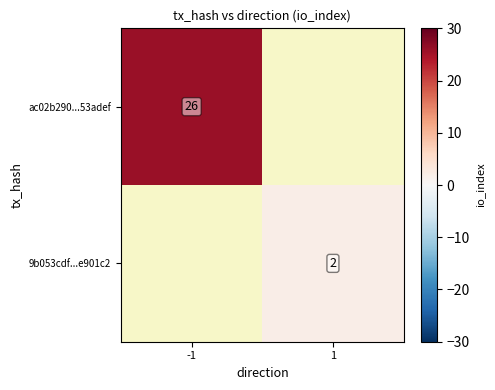

The value of ac02b290...53adef at -1 is 26. True or false?

True